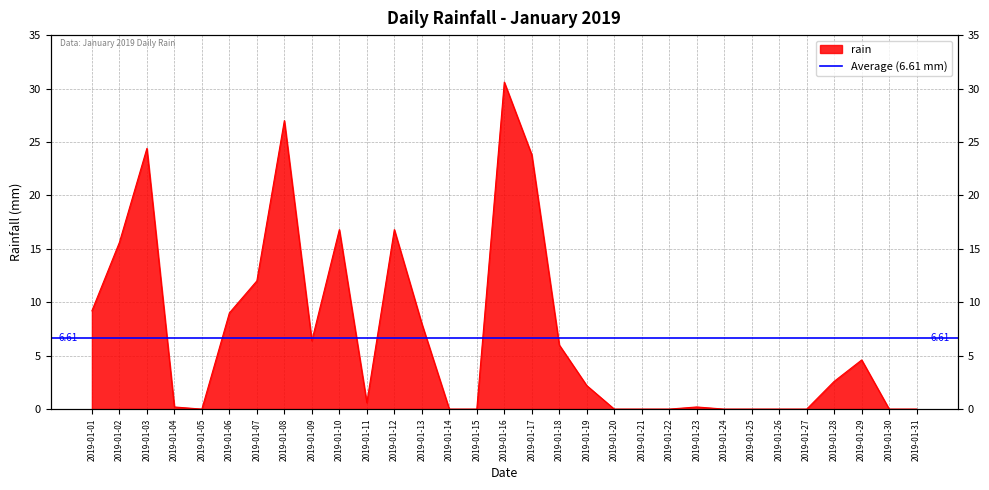

Where is the first local minimum?

2019-01-05